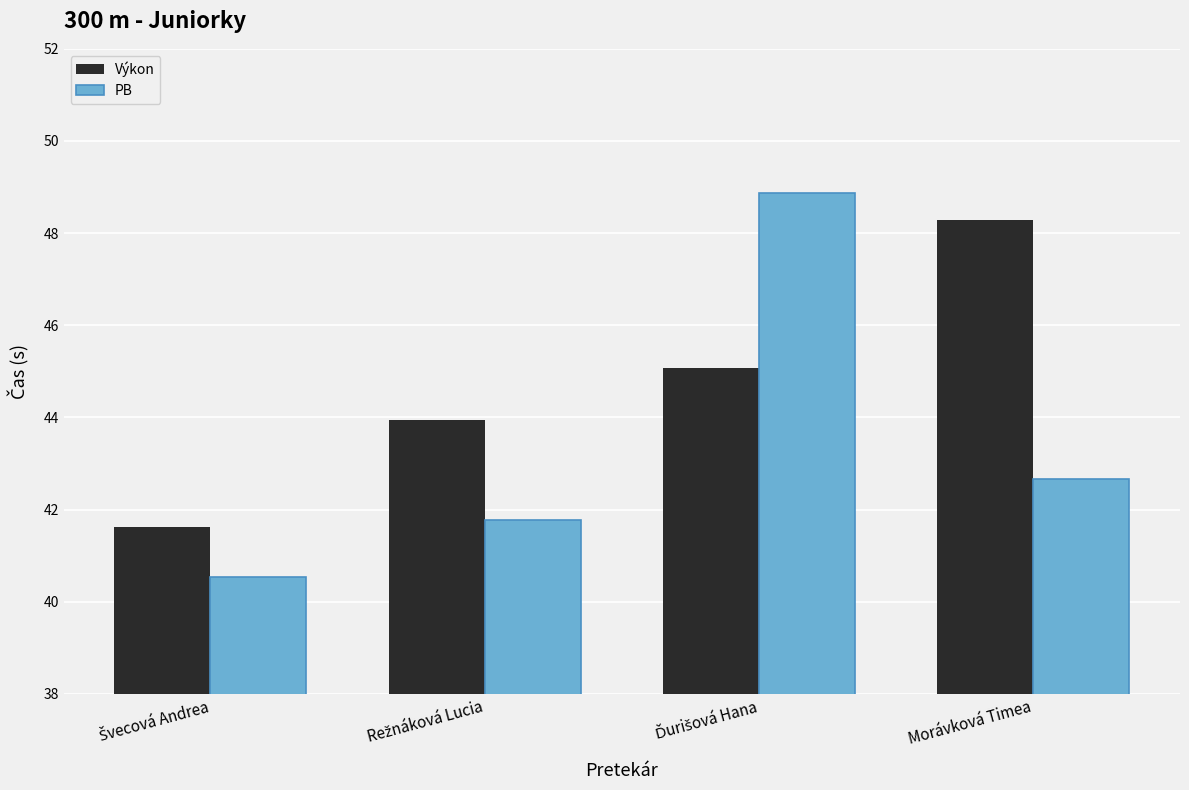

Rank the series by their average value, from highest to lowest.

Výkon, PB